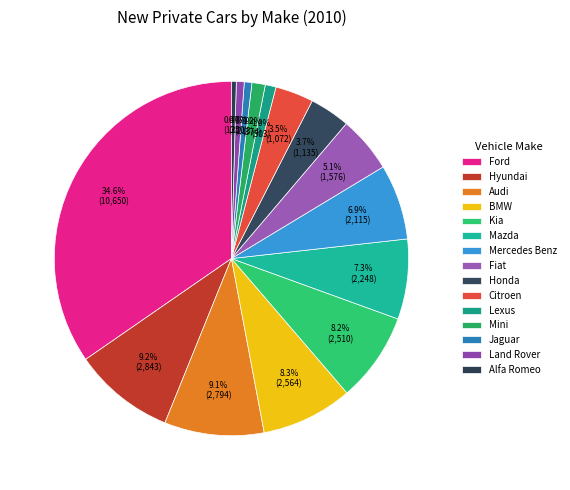

How many segments does this pie chart have?

15